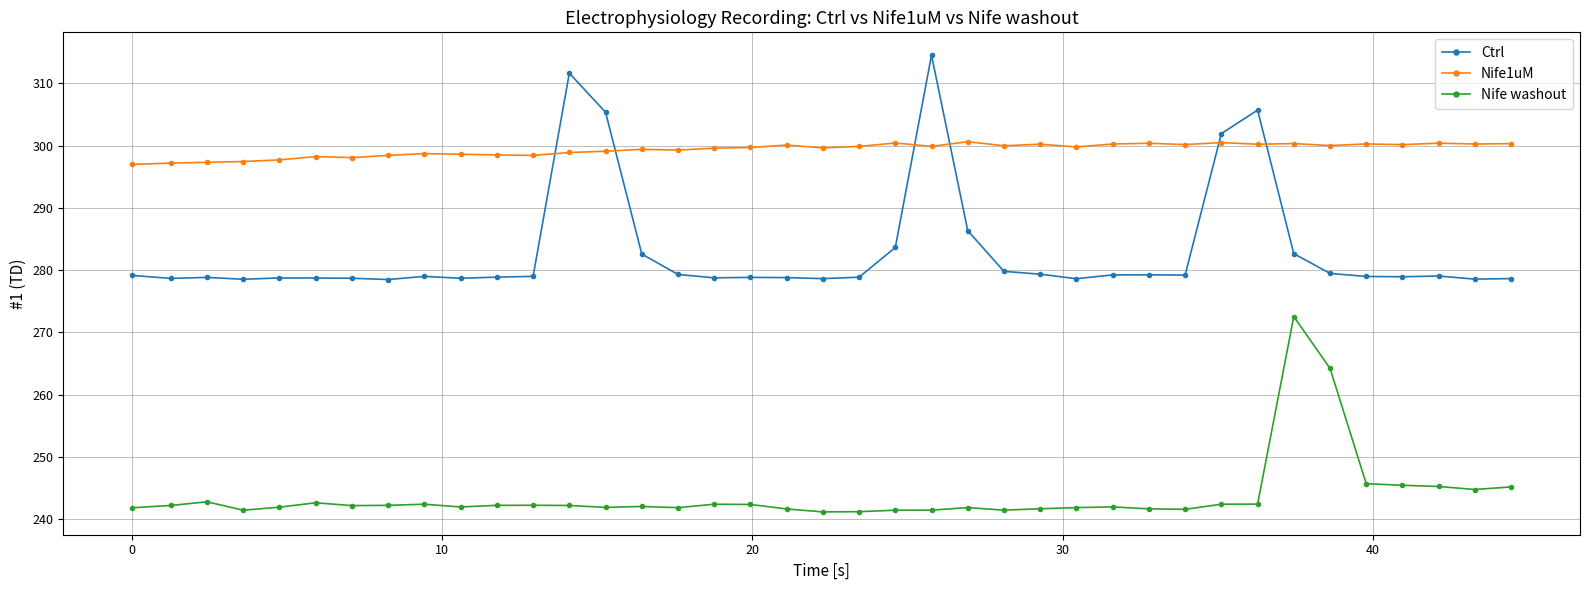

List the series in order of their overall mean, highest first.

Nife1uM, Ctrl, Nife washout